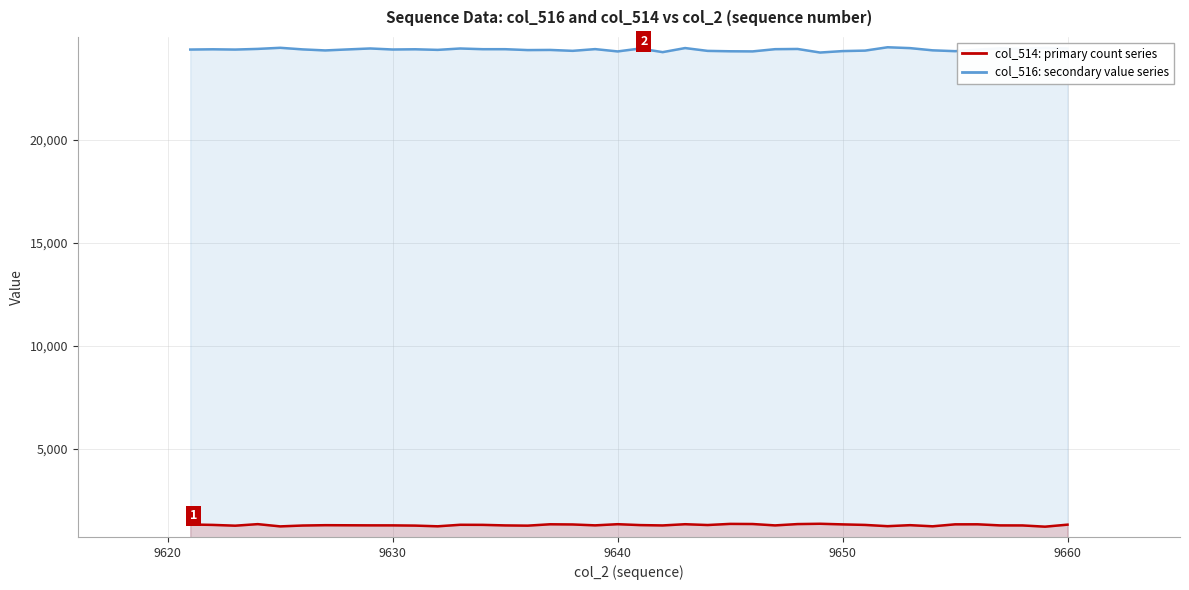

True or false: col_514 has more than 0 interior local peaks.

True